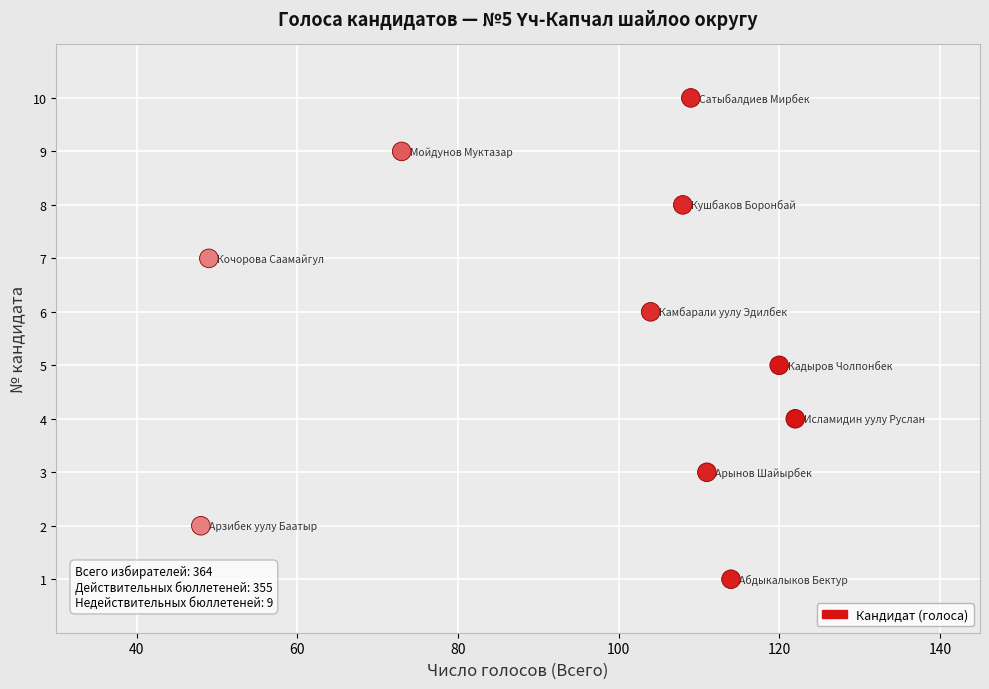

What is the range of Y values (max minus min)?

9